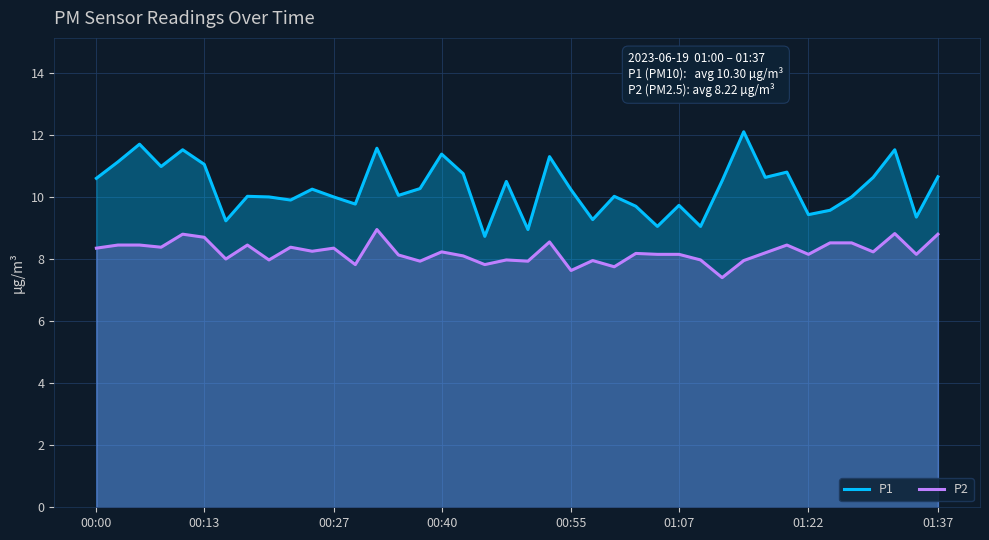

What is the total value across all series at 01:37?

19.5